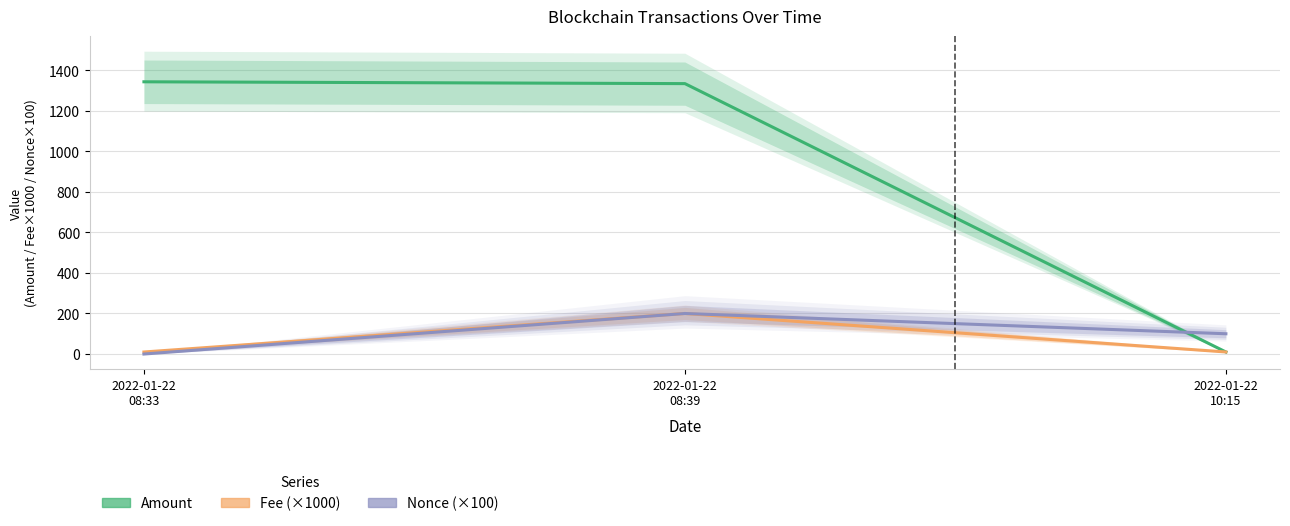

At which category is the sum across all series the highest?

2022-01-22
08:39